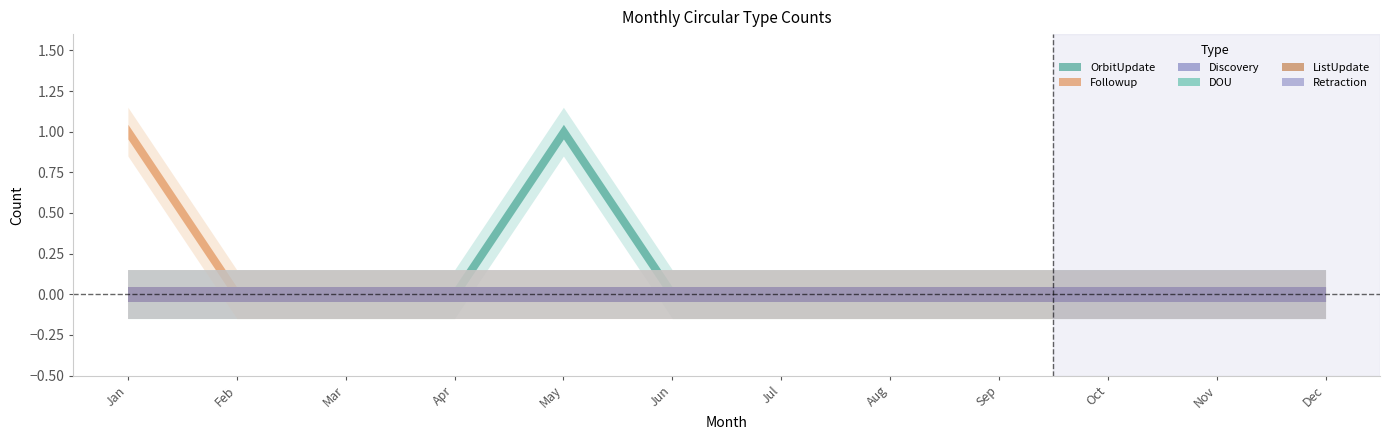

True or false: Retraction and ListUpdate intersect in this chart.

False